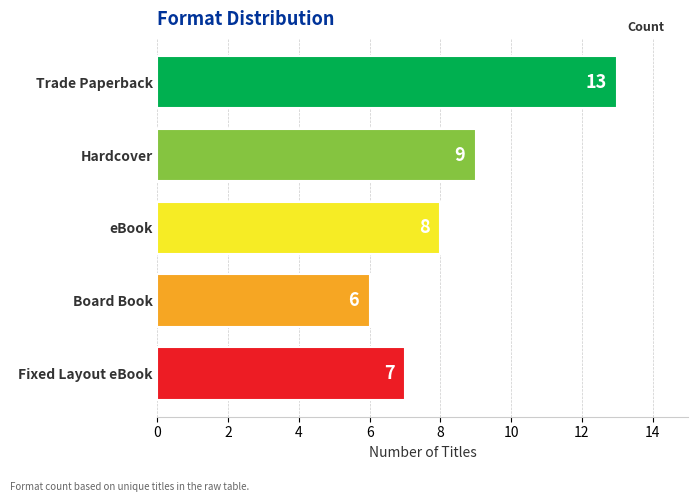

Count the number of categories in the chart.

5